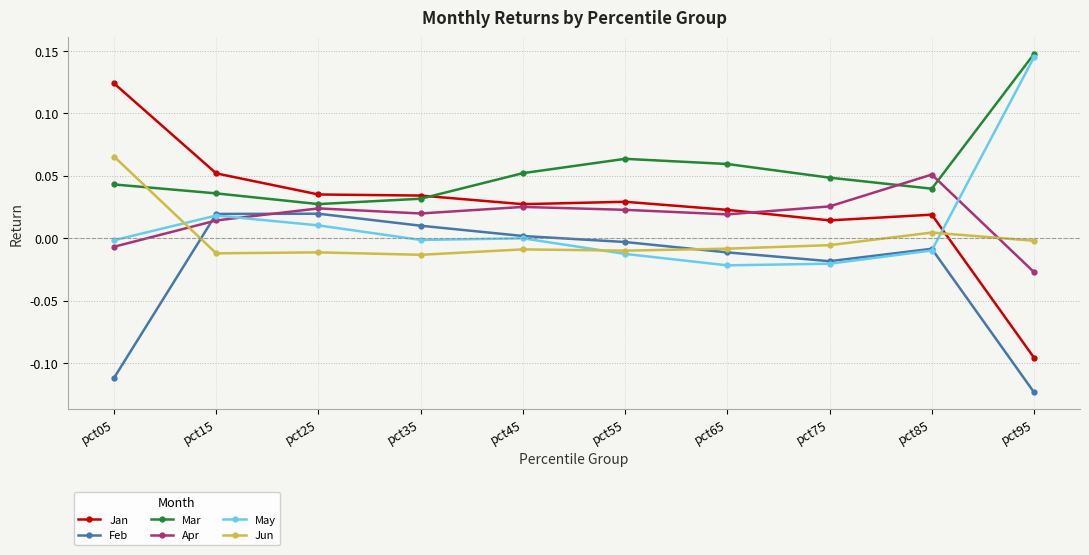

Which series has the largest range (max minus min)?

Jan